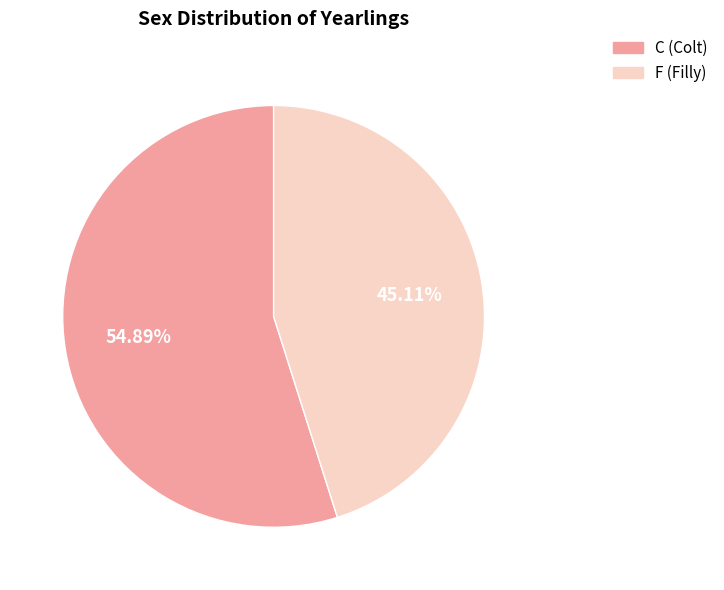

Rank the categories by value from lowest to highest.

F, C